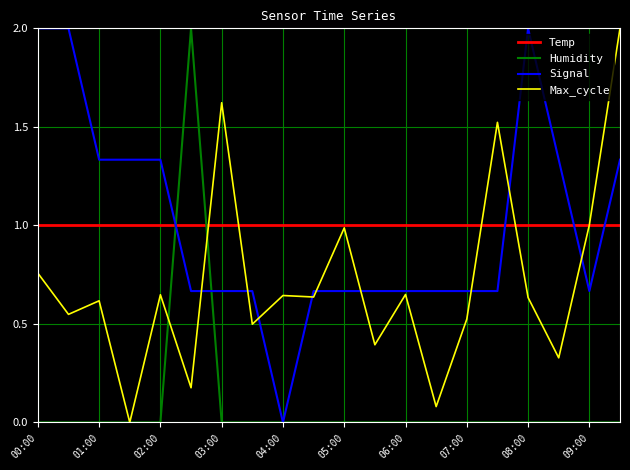

What is the highest value of the Temp series?

1.0